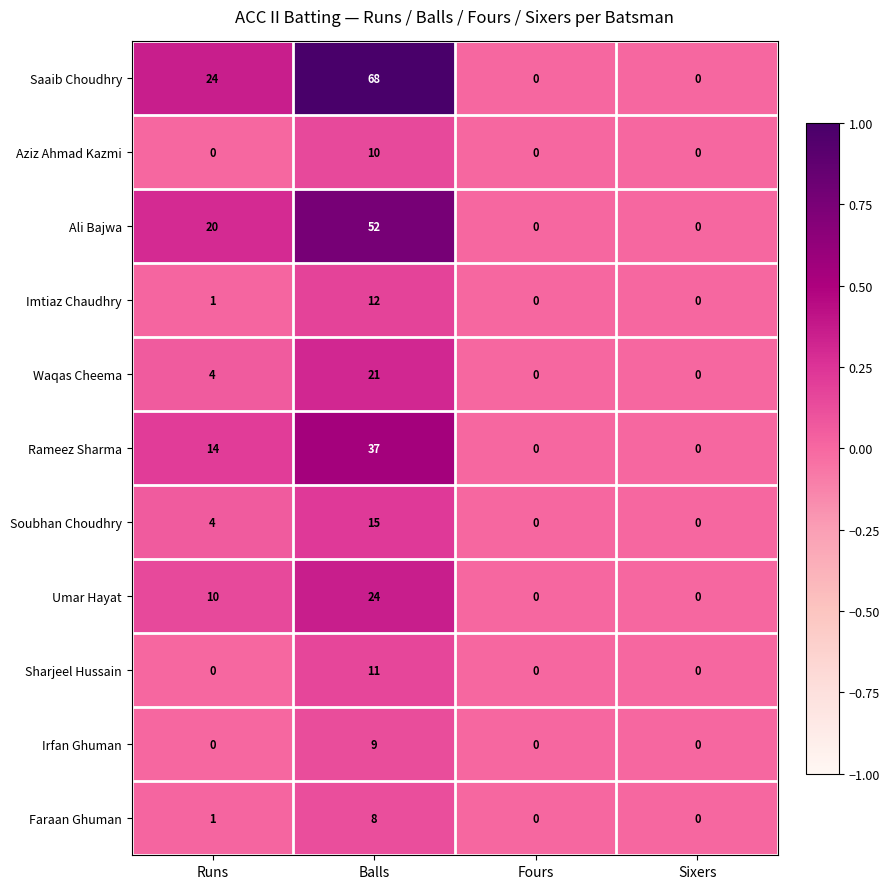

List the series in order of their peak value, lowest first.

Faraan Ghuman, Irfan Ghuman, Aziz Ahmad Kazmi, Sharjeel Hussain, Imtiaz Chaudhry, Soubhan Choudhry, Waqas Cheema, Umar Hayat, Rameez Sharma, Ali Bajwa, Saaib Choudhry